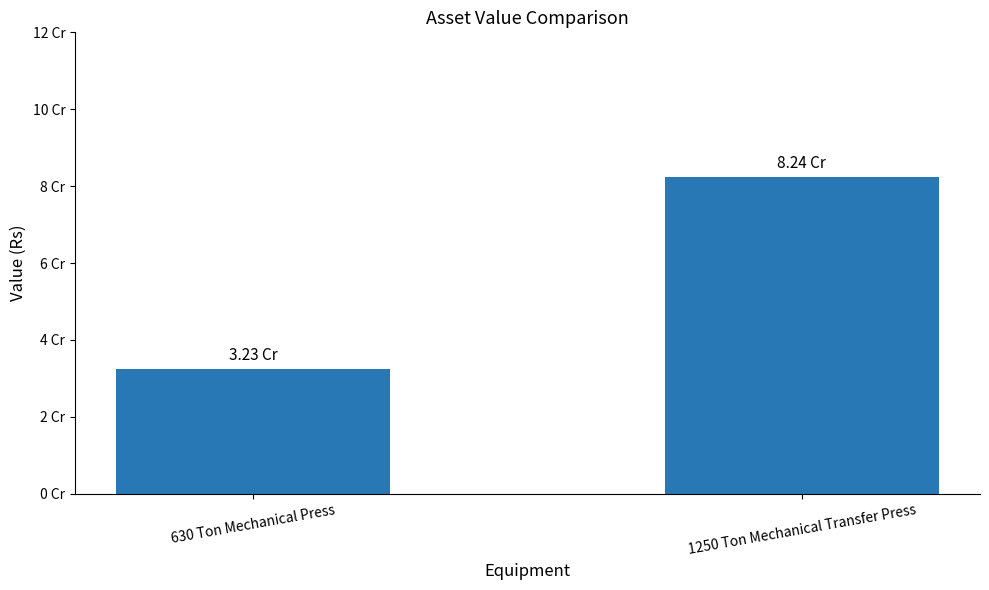

What is the smallest value displayed?

32321849